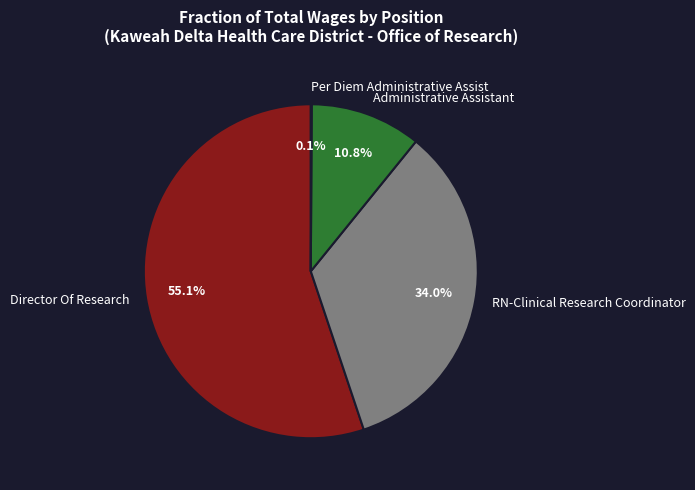

Does any single category account for the majority?

Yes